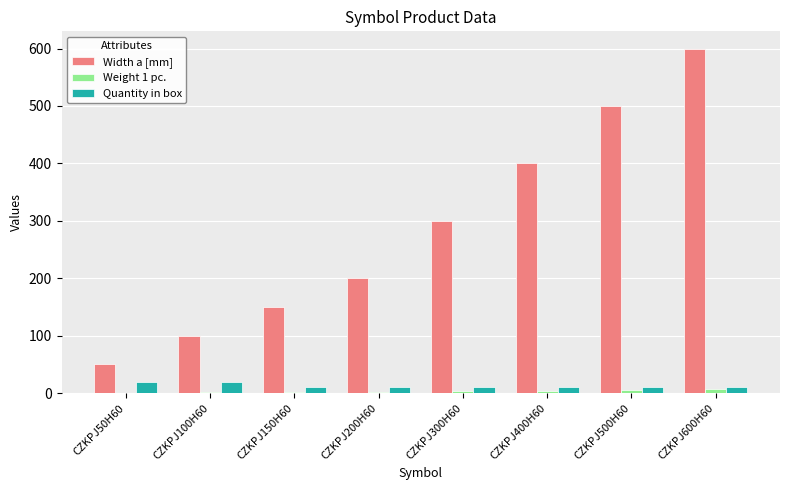

Which series changed the most between CZKPJ150H60 and CZKPJ200H60?

Width a [mm]